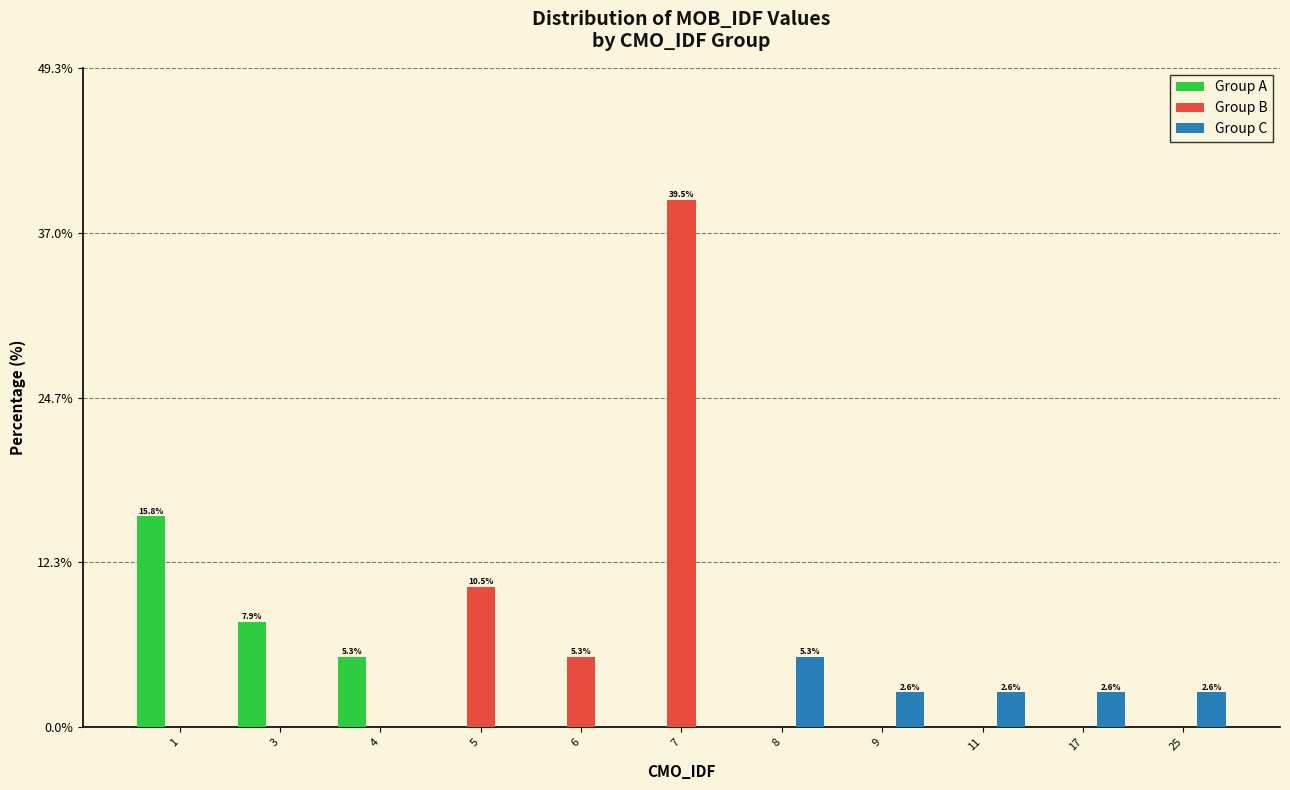

Reading right to left, transcribe all the data shown in this chart.

Group A: 0.0	0.0	0.0	0.0	0.0	0.0	0.0	0.0	5.3	7.9	15.8
Group B: 0.0	0.0	0.0	0.0	0.0	39.5	5.3	10.5	0.0	0.0	0.0
Group C: 2.6	2.6	2.6	2.6	5.3	0.0	0.0	0.0	0.0	0.0	0.0